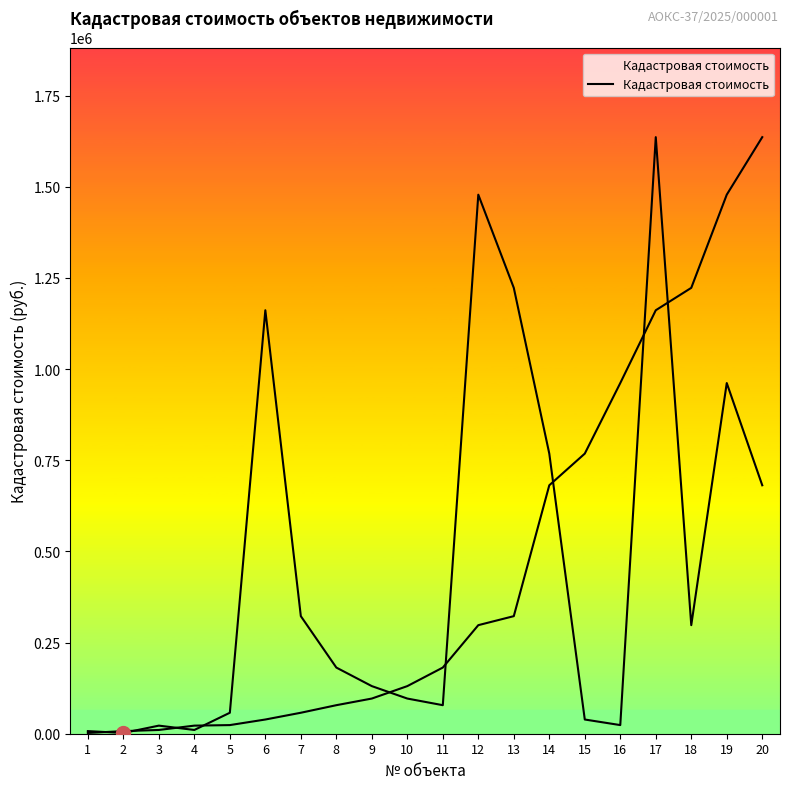

How many points are lower than both their immediate neighbors (excluding endpoints)?

5